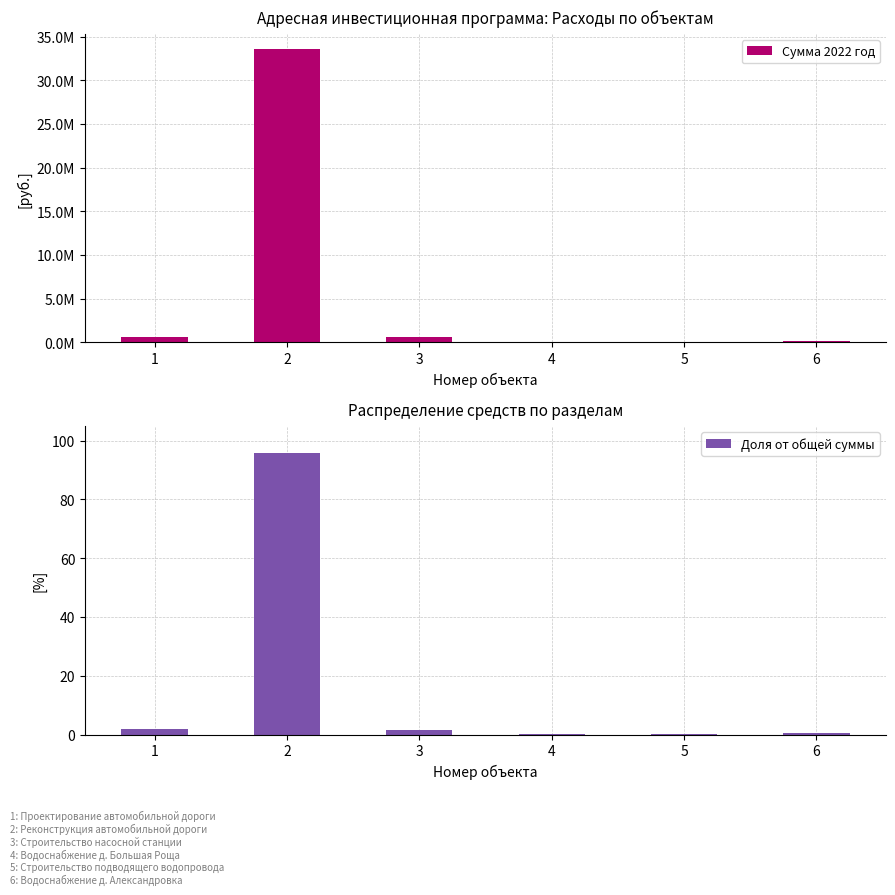

Where is Сумма 2022 год nearest to the value 16820552?

1